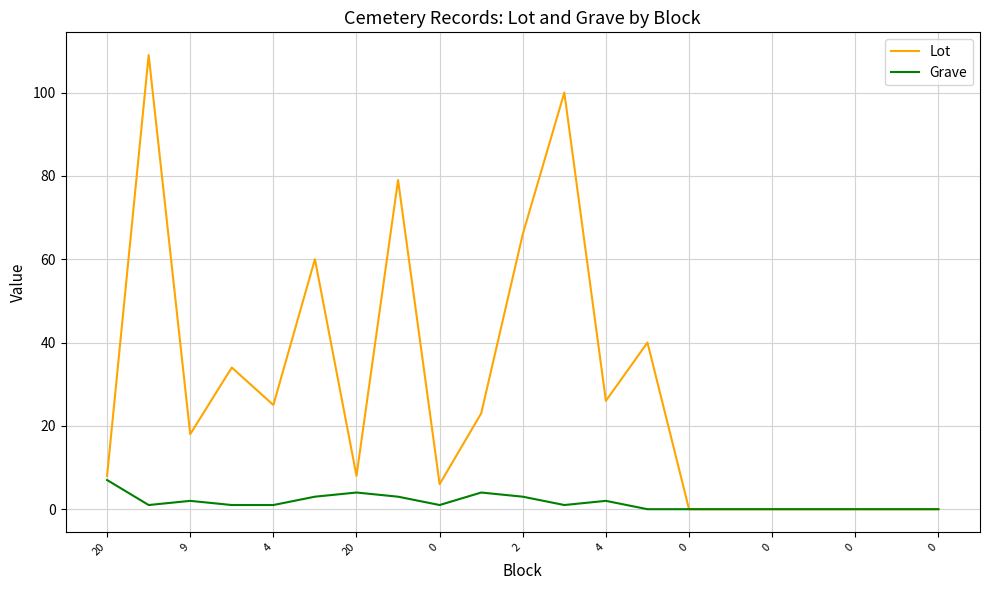

What is the highest value of the Lot series?

109